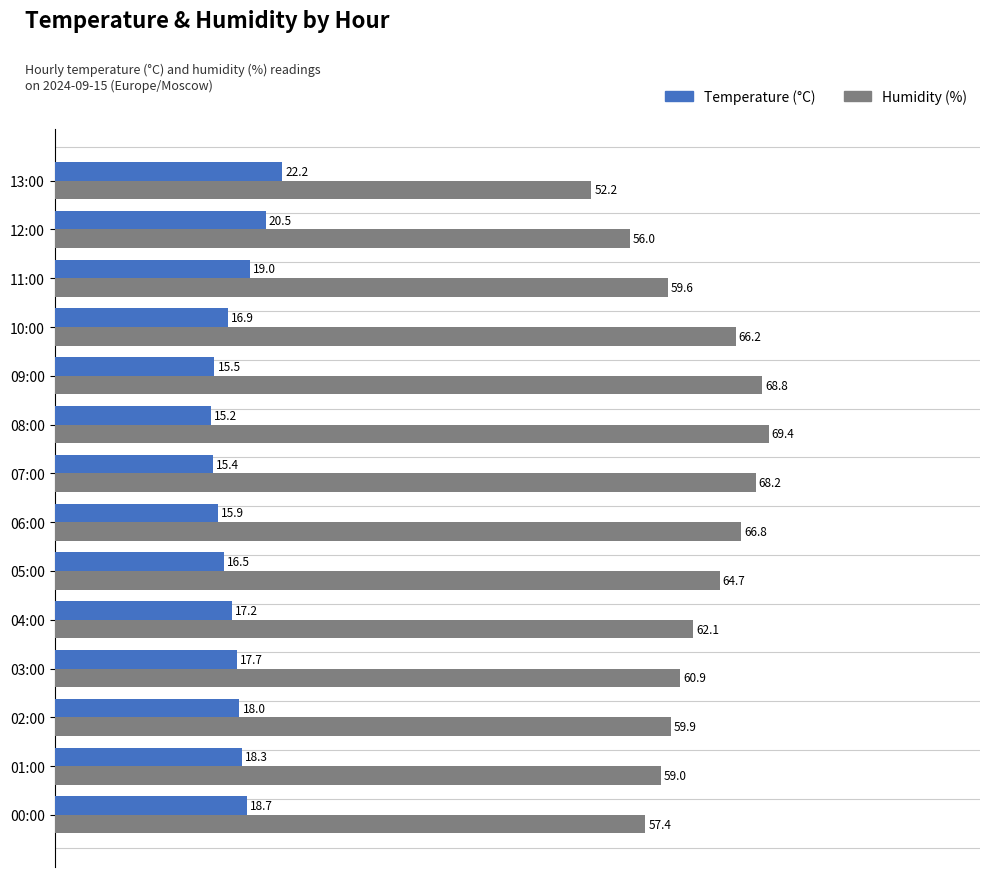

Which series changed the most between 02:00 and 13:00?

Humidity (%)